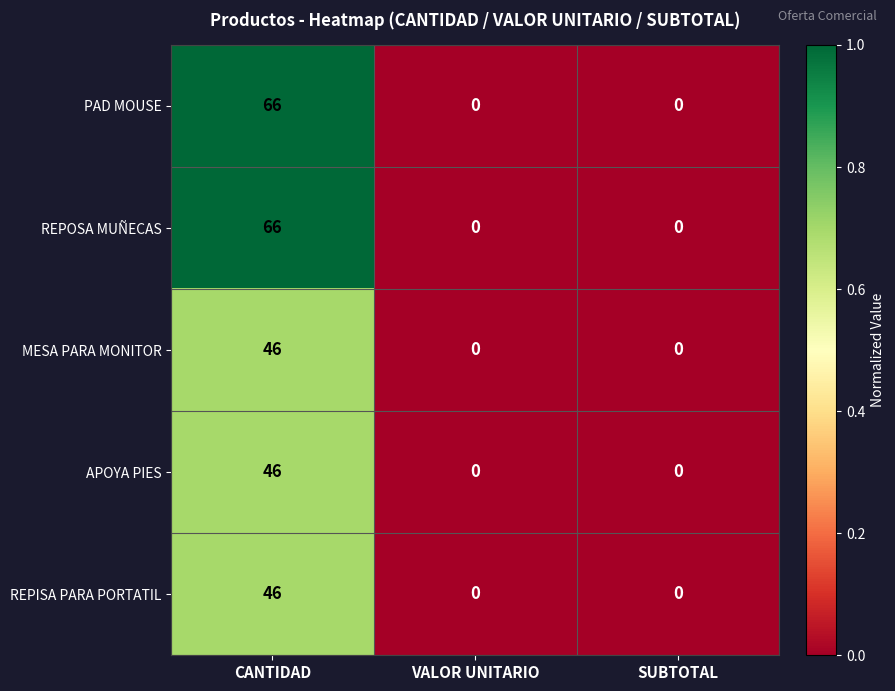

At which category is the sum across all series the highest?

CANTIDAD